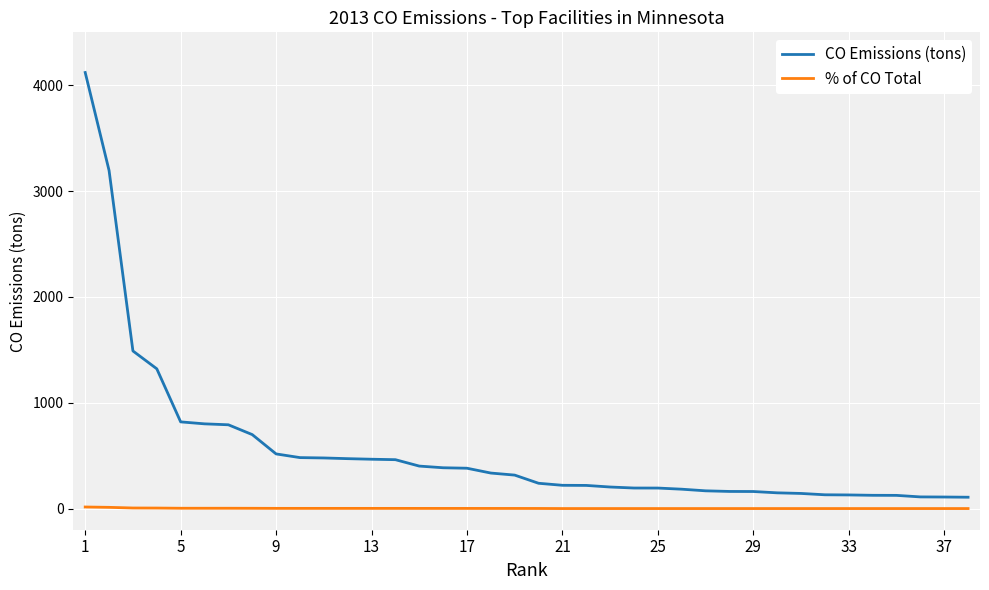

What is the maximum value shown in the chart?

4120.4